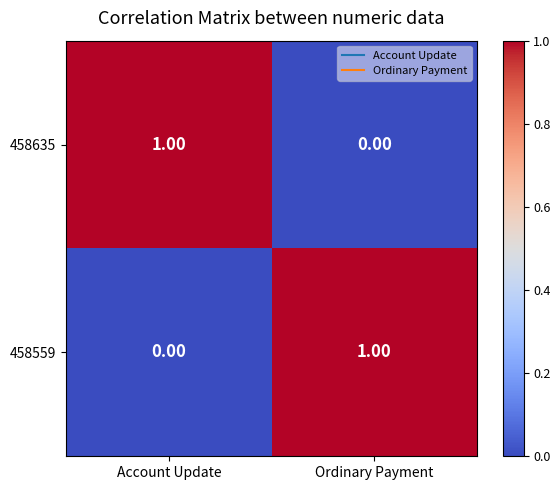

Rank the categories by 458635 value from lowest to highest.

Ordinary Payment, Account Update